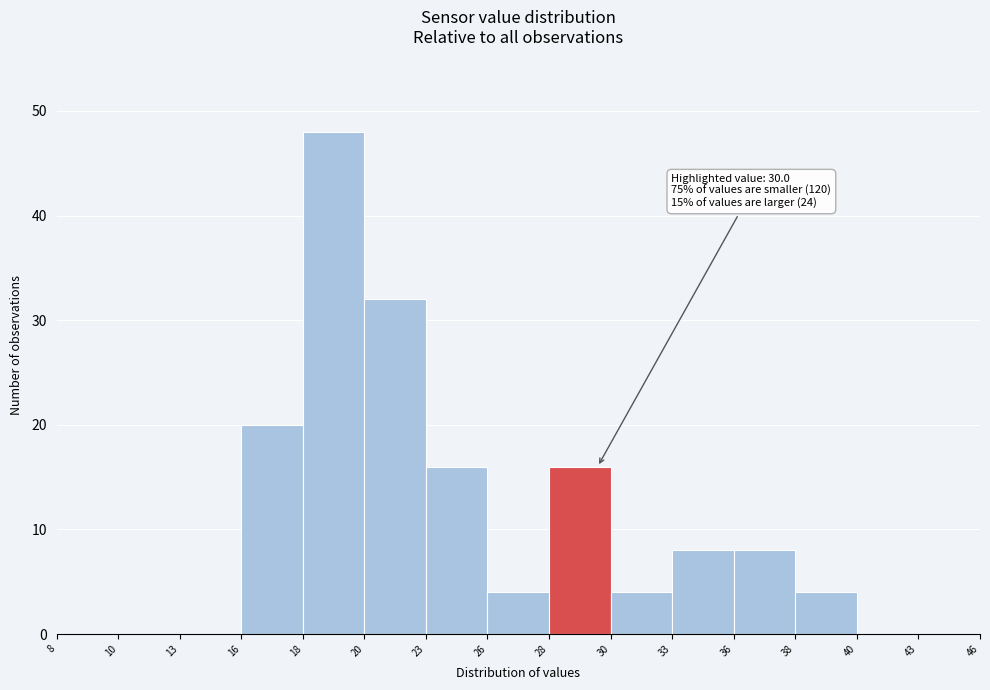

Reading left to right, list all the values displayed in this chart.

8=0	10=0	13=0	16=20	18=48	20=32	23=16	26=4	28=16	30=4	33=8	36=8	38=4	40=0	43=0